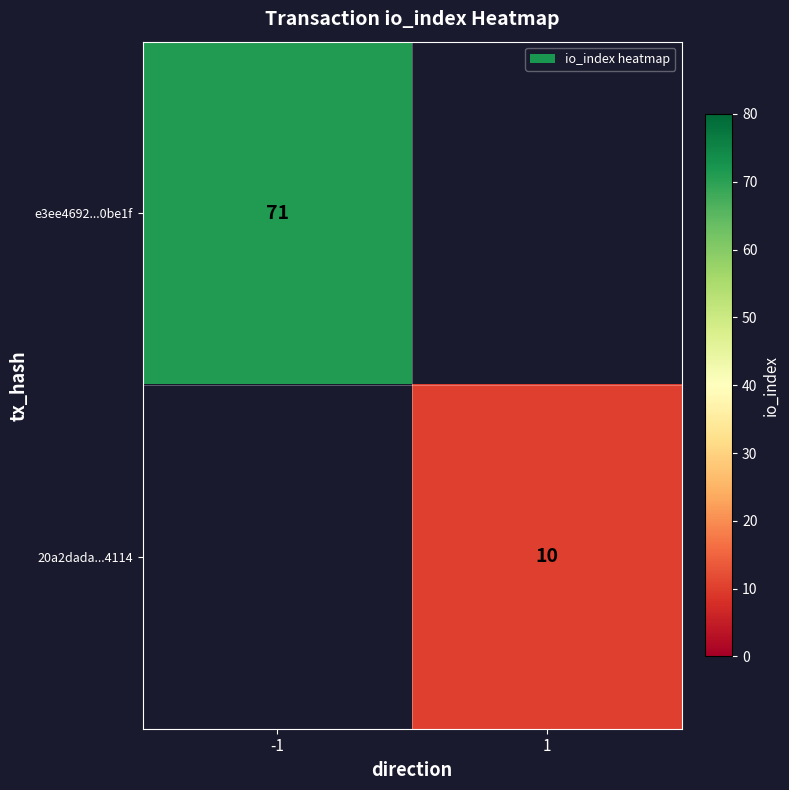

The e3ee4692...0be1f series shows 40 at -1. True or false?

False